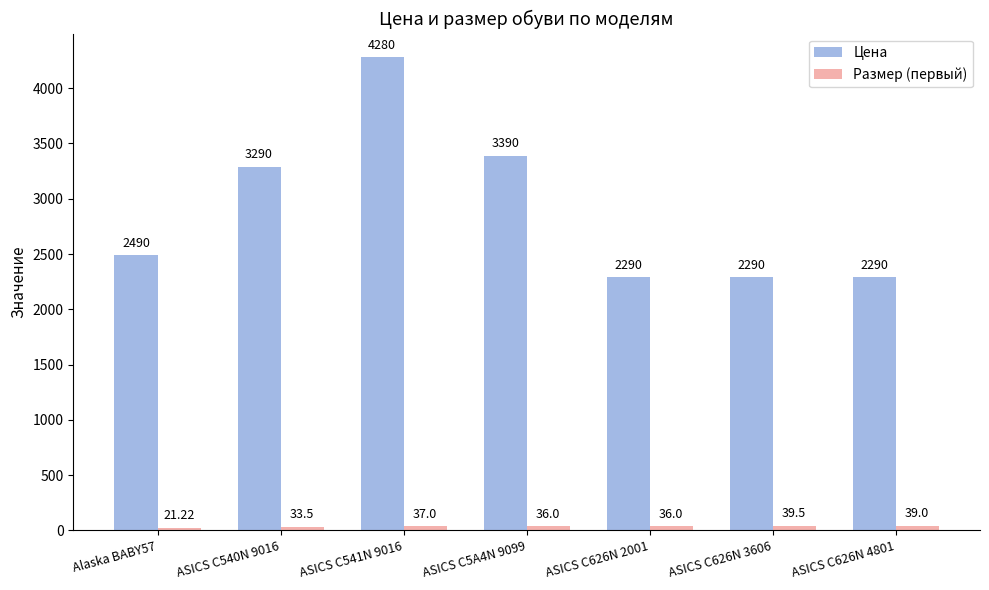

What is the difference between the second highest and minimum values in the Цена series?

1100.0